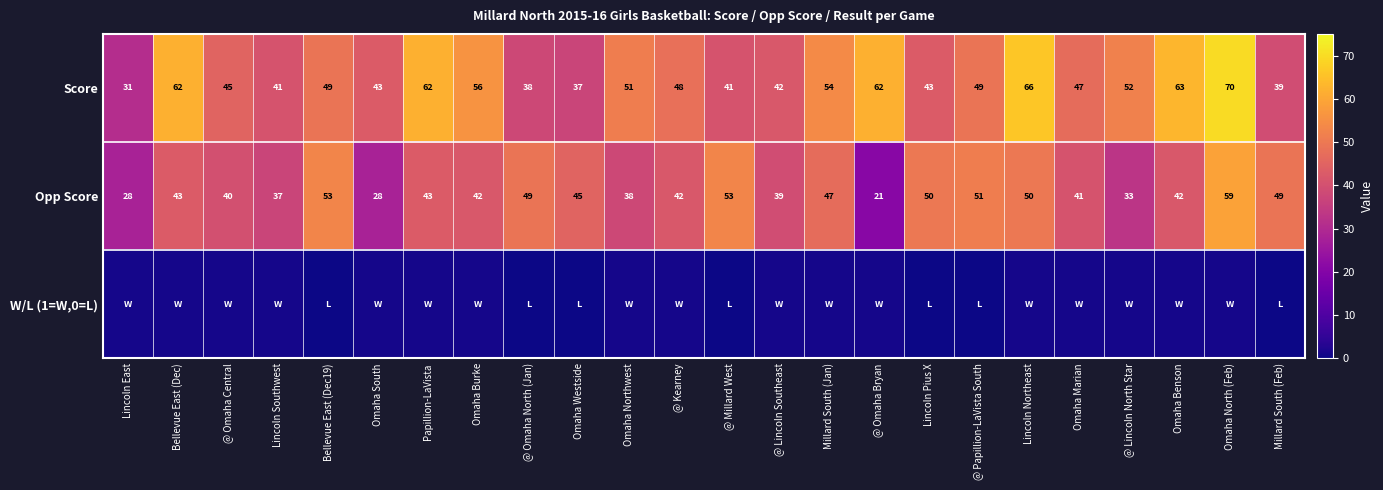

What is the total value across all series at Omaha South?

72